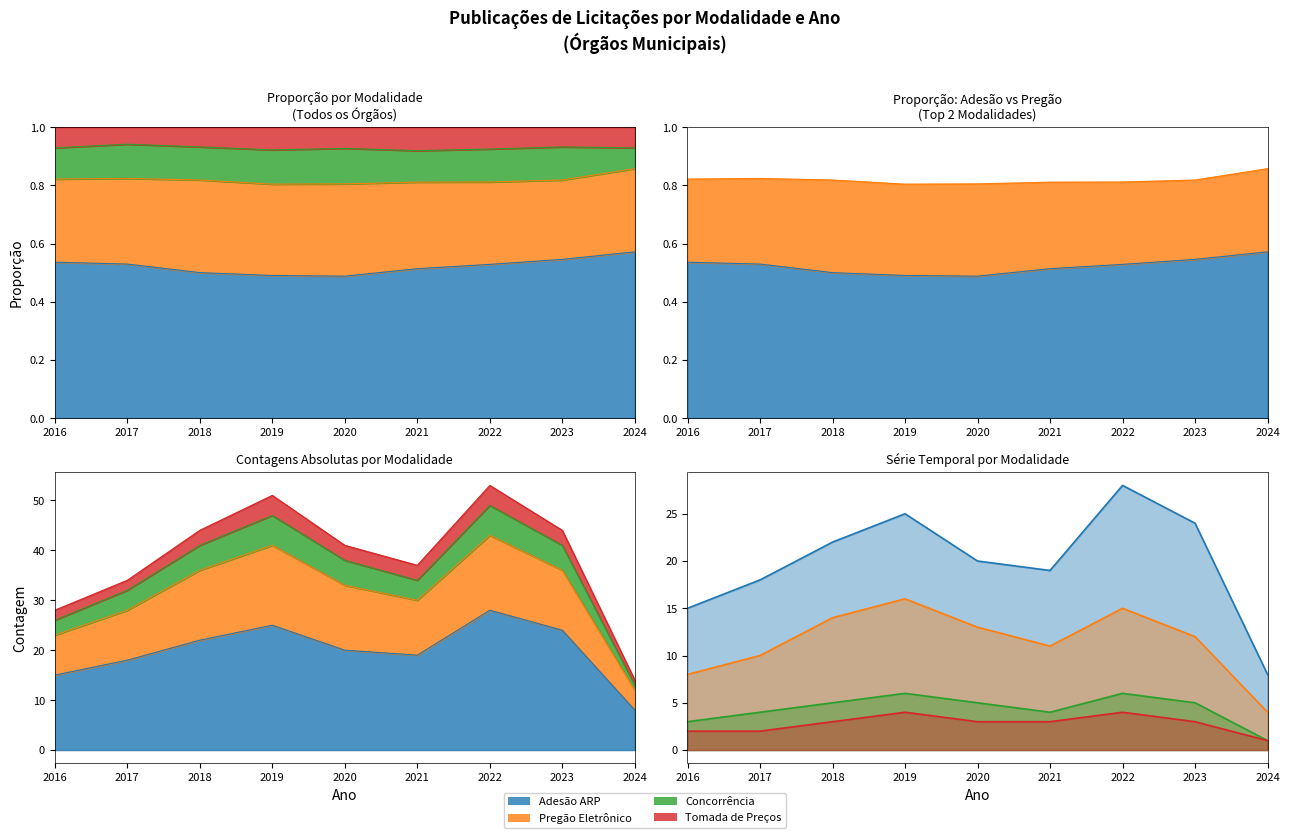

The value at 2019 is 45. True or false?

False